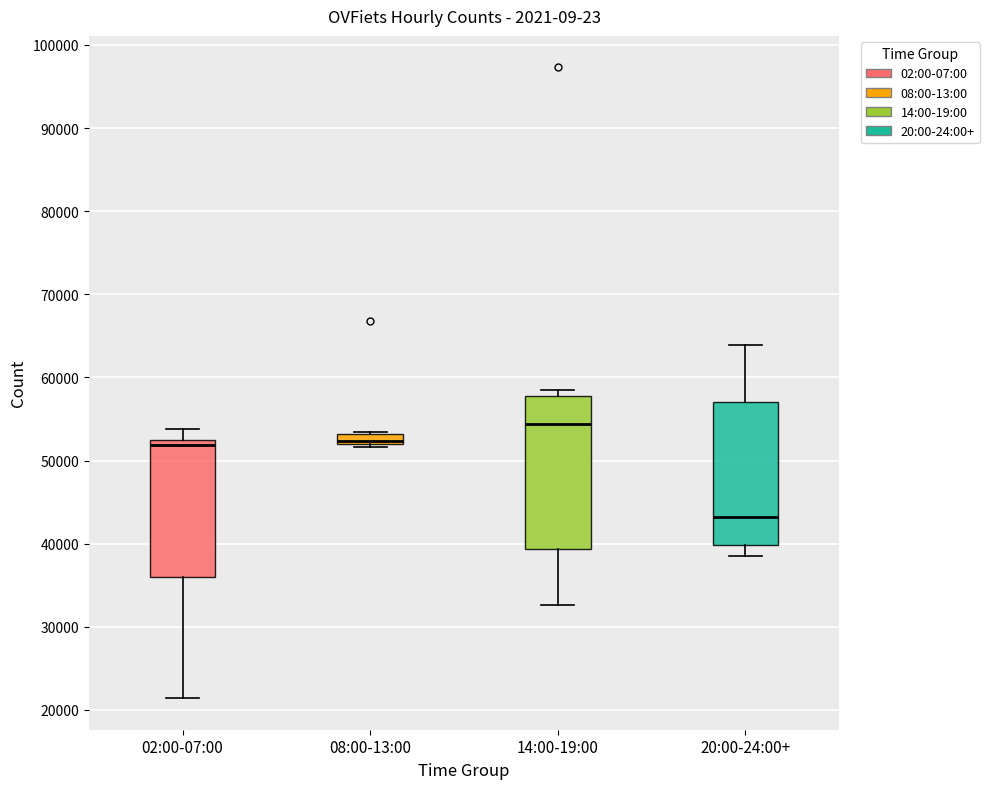

Comparing the boxes themselves (not the whiskers), which one is the tallest?

14:00-19:00